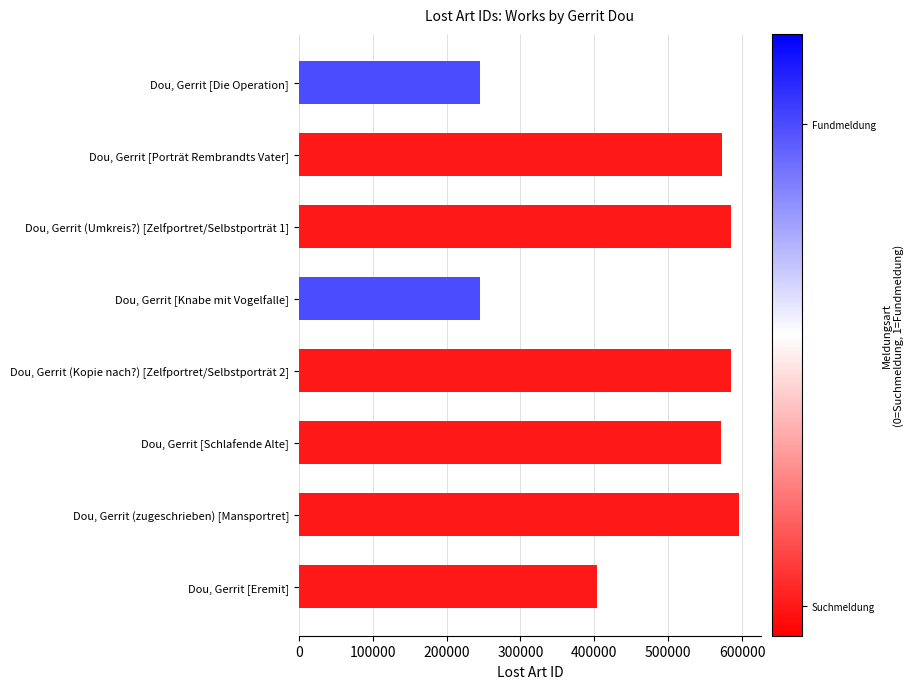

Rank the categories by value from highest to lowest.

Dou, Gerrit (zugeschrieben) [Mansportret], Dou, Gerrit (Umkreis?) [Zelfportret/Selbstporträt 1], Dou, Gerrit (Kopie nach?) [Zelfportret/Selbstporträt 2], Dou, Gerrit [Porträt Rembrandts Vater], Dou, Gerrit [Schlafende Alte], Dou, Gerrit [Eremit], Dou, Gerrit [Knabe mit Vogelfalle], Dou, Gerrit [Die Operation]